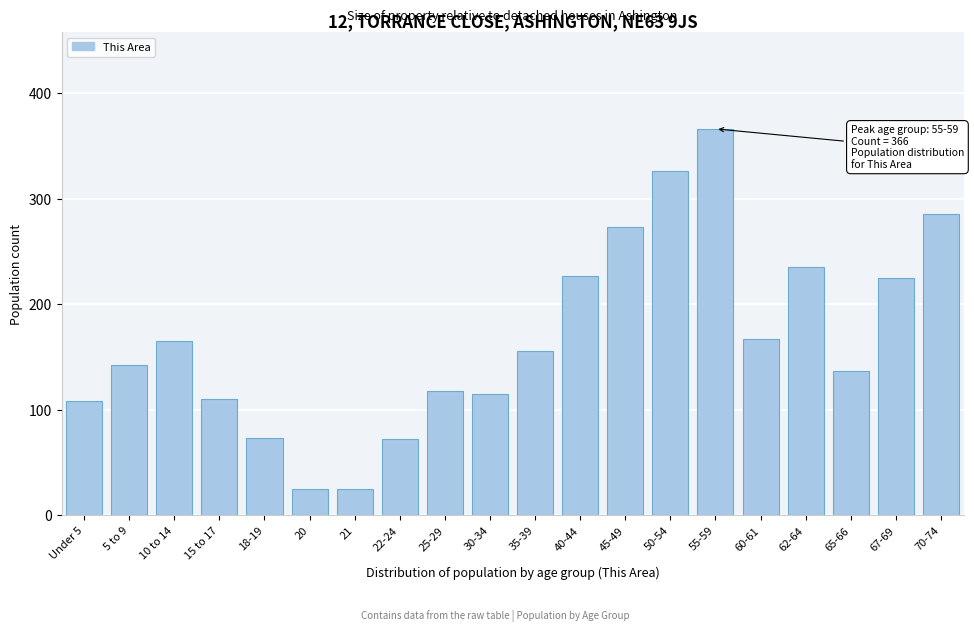

What is the change in value from 21 to 67-69?

+200